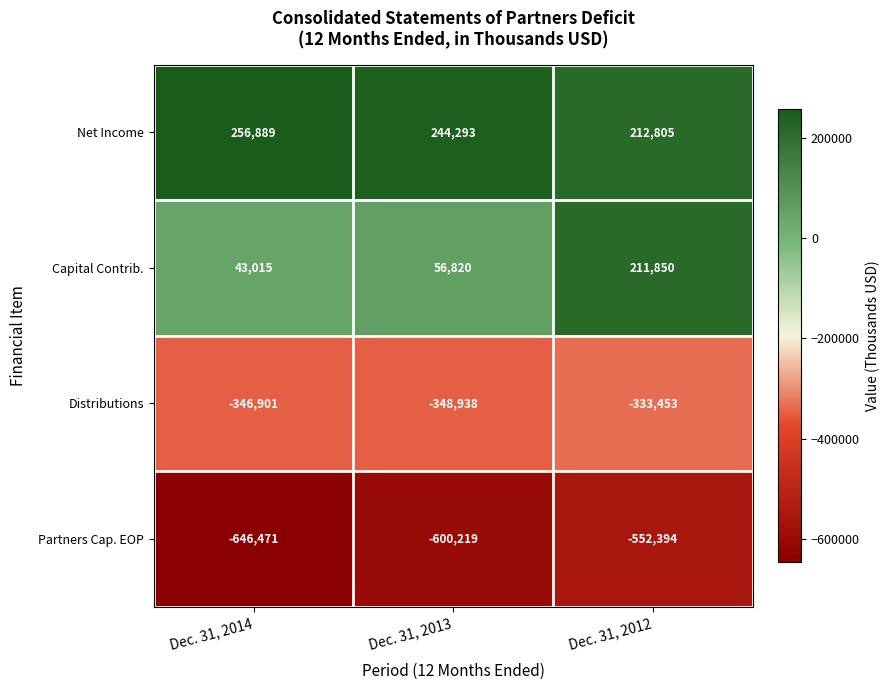

Where is Net Income nearest to the value 234847?

Dec. 31, 2013